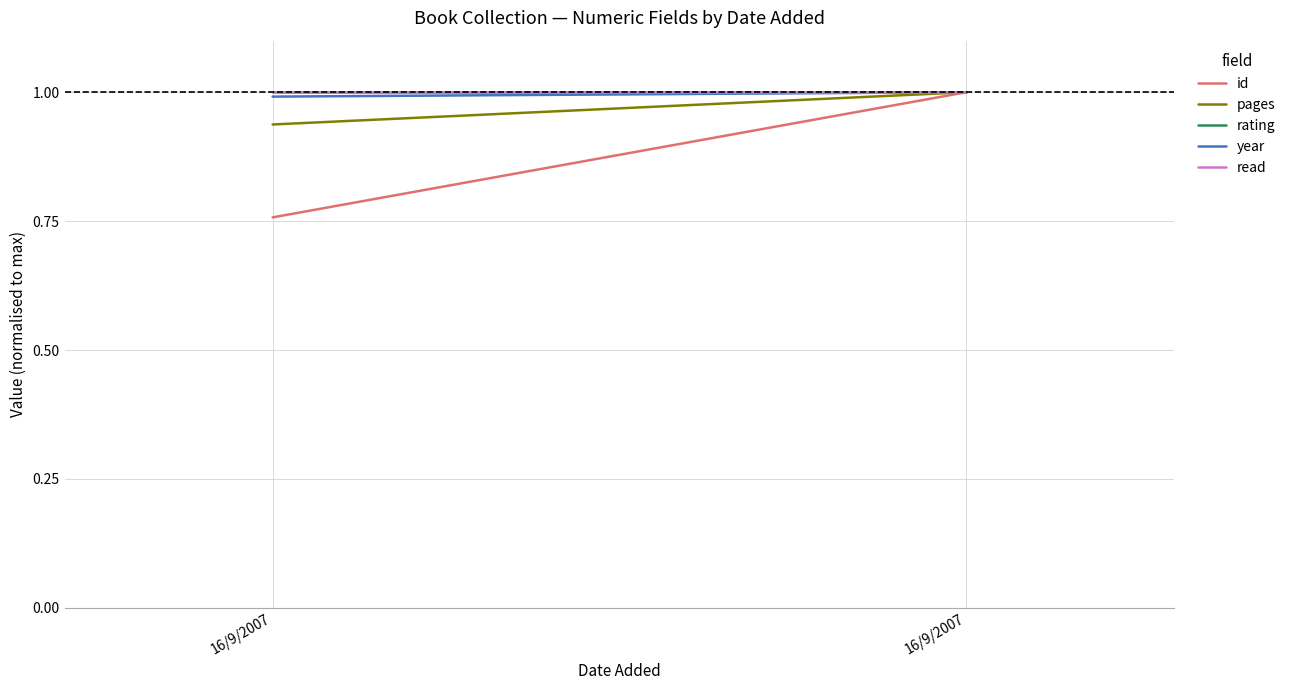

Which category has the highest value in the year series?

16/9/2007